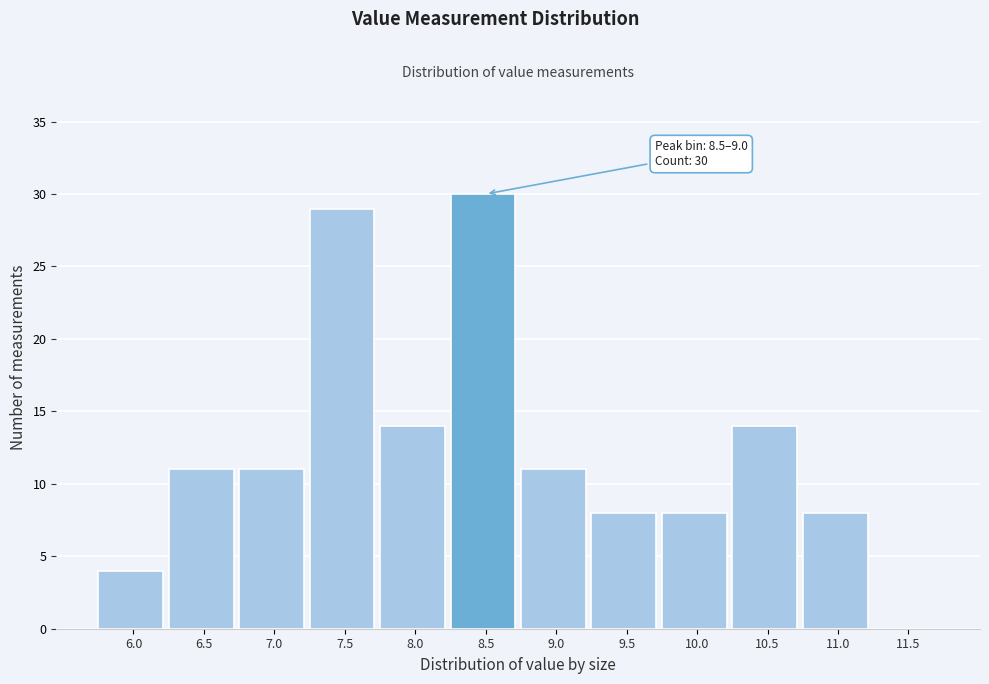

Reading left to right, what are all the values shown in this chart?

6.0=4	6.5=11	7.0=11	7.5=29	8.0=14	8.5=30	9.0=11	9.5=8	10.0=8	10.5=14	11.0=8	11.5=0